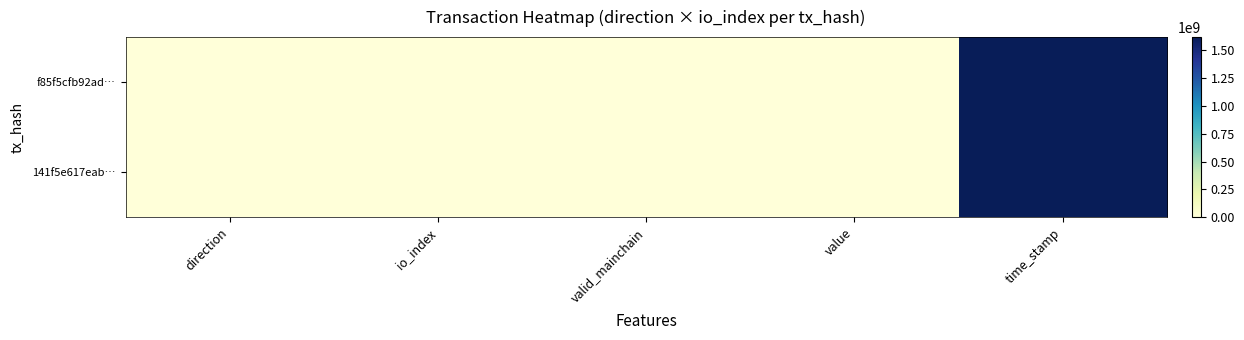

Which label corresponds to the largest value in the chart?

time_stamp